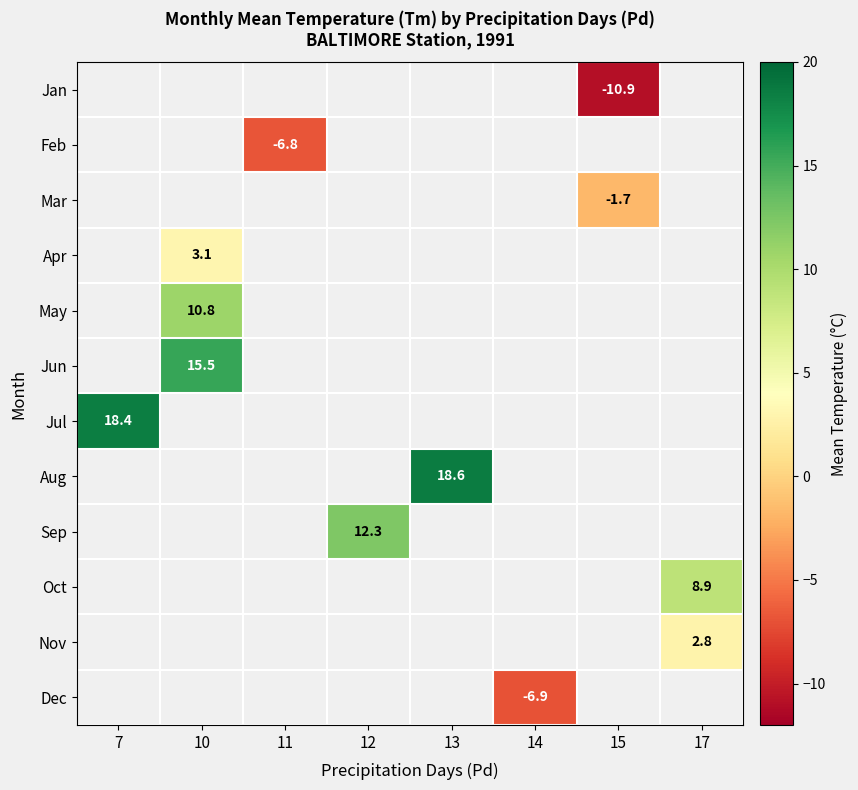

What is the greatest value displayed?

18.6